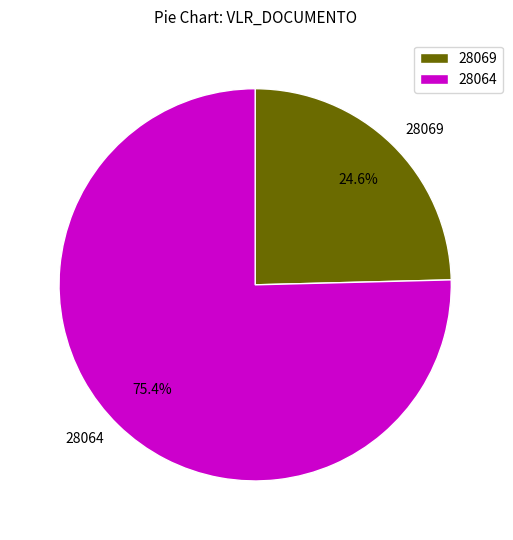

Which category has the biggest portion of the pie?

28064